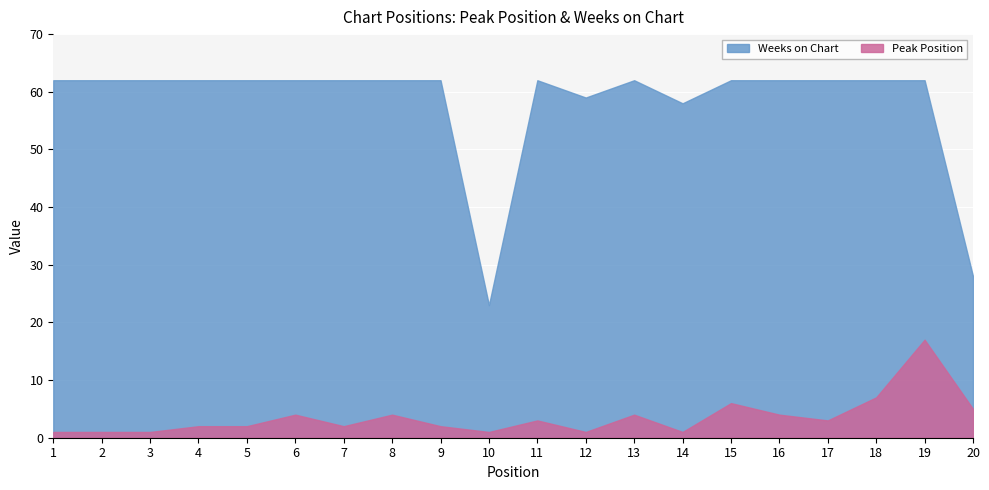

The Weeks on Chart series shows 94 at 3. True or false?

False